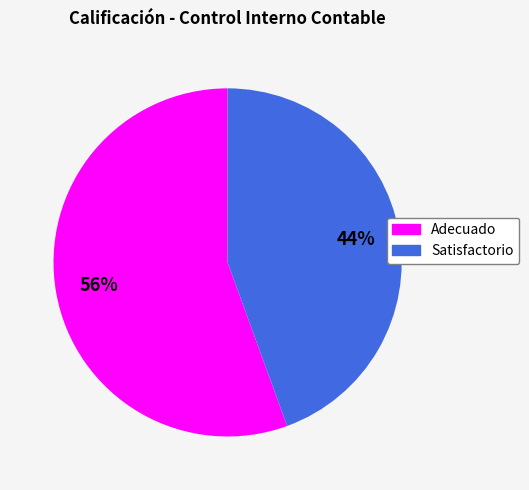

What is the smallest slice in the pie chart?

Satisfactorio